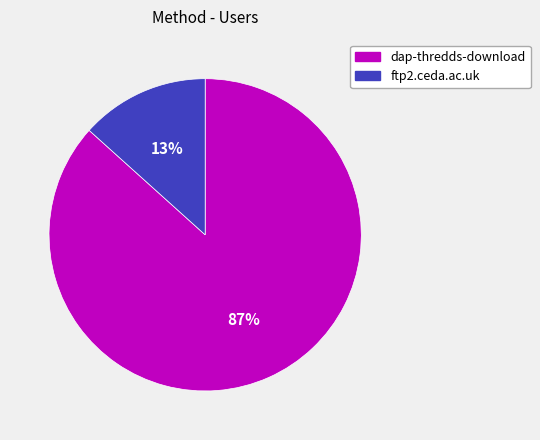

Which has a higher value, dap-thredds-download or ftp2.ceda.ac.uk?

dap-thredds-download